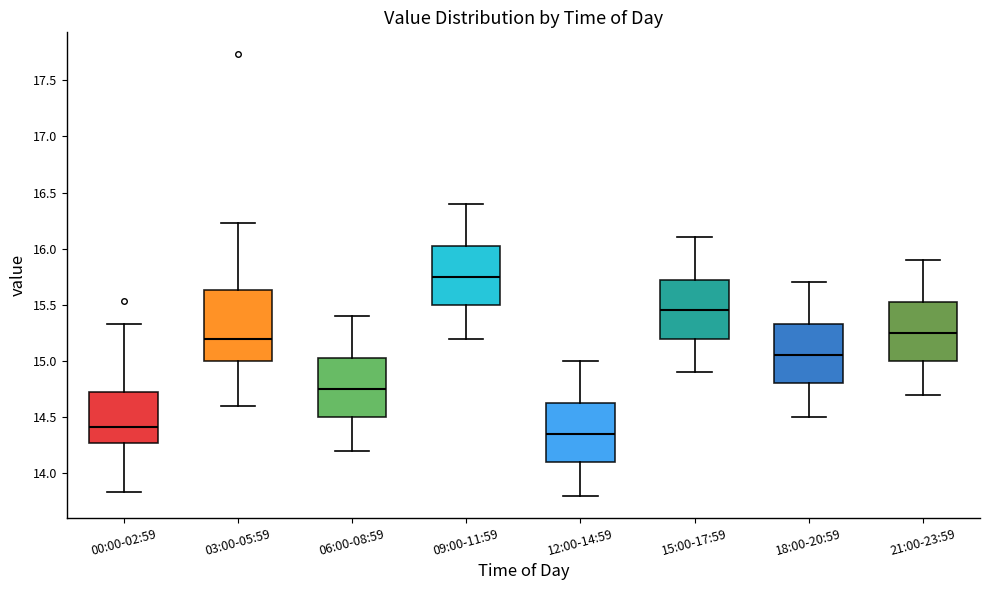

Which box's median line is the lowest?

12:00-14:59